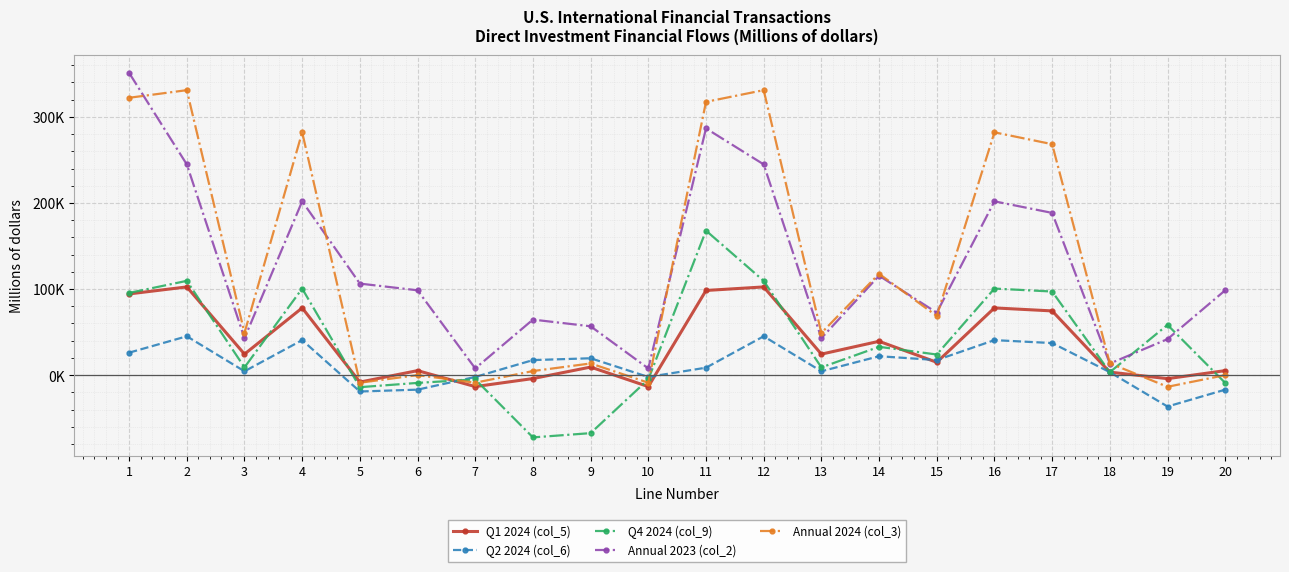

Is it true that Q1 2024 (col_5) equals 2368 at 6?

False